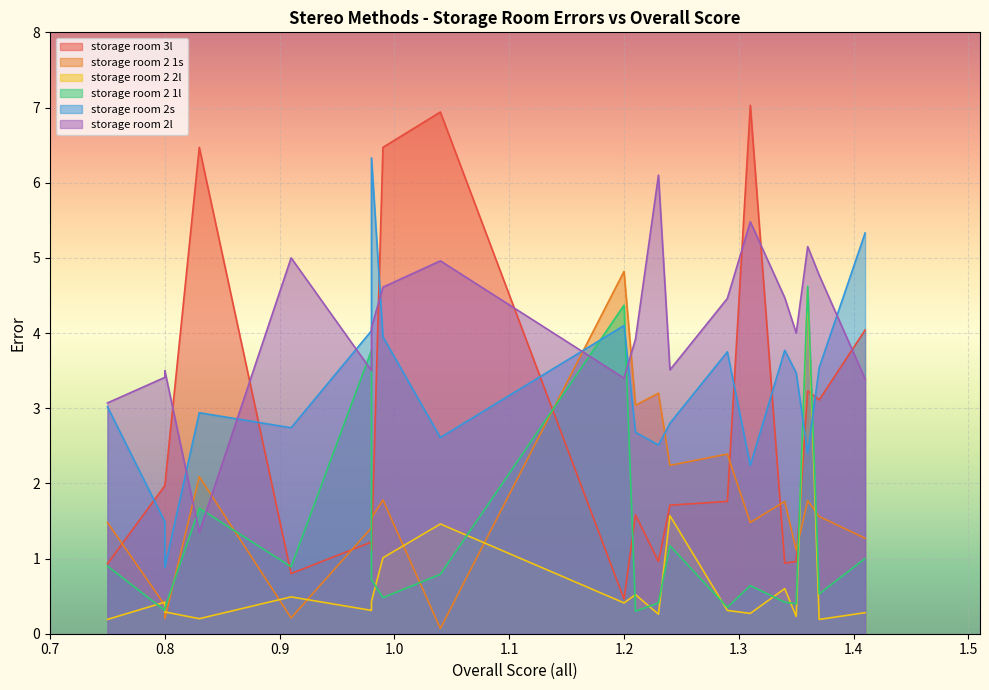

What is the value of the storage room 2 1s point at the 19th from the left?

1.6